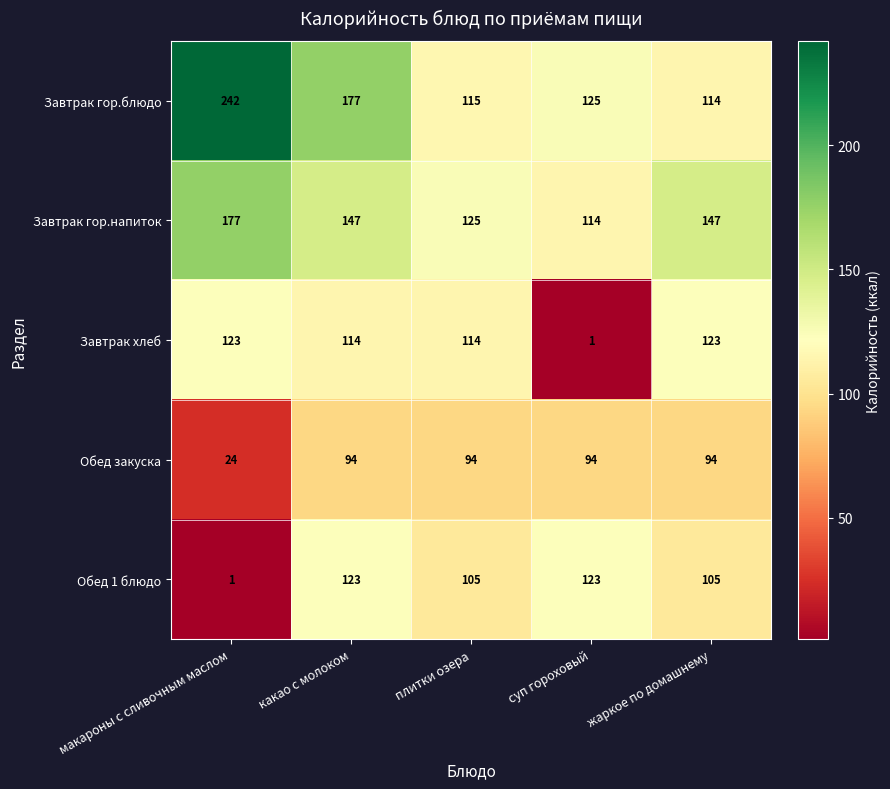

Is it true that Обед 1 блюдо equals 190 at суп гороховый?

False